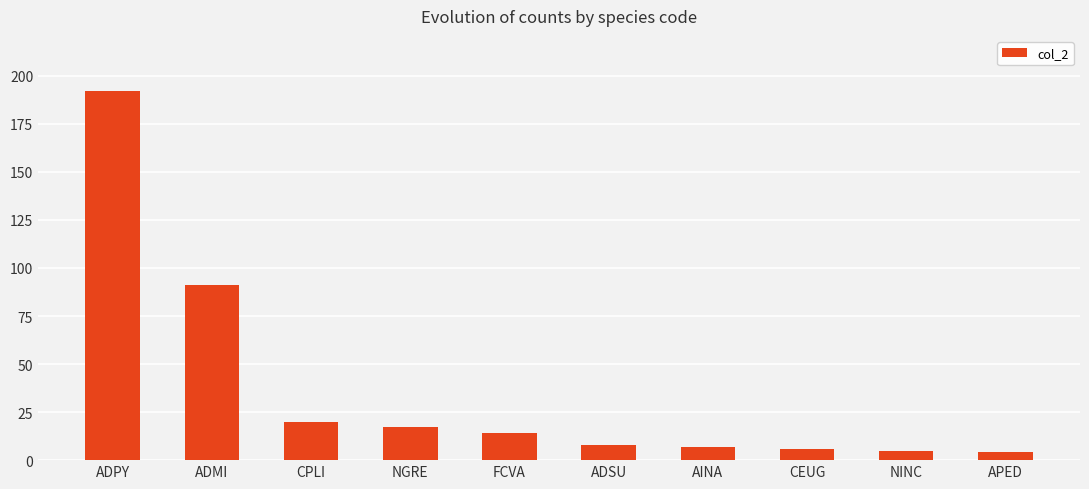

Between NINC and NGRE, which is larger?

NGRE